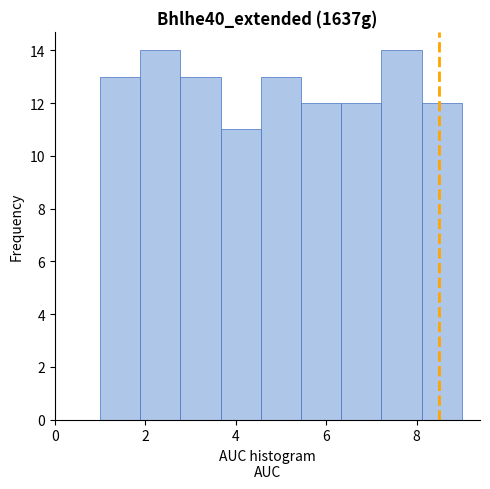

What is the height of the bar covering 5.4 to 6.4 on the x-axis? Neither the bar edges nor the heights are printed on the chart, so give them approximately, as read against the axes.

12